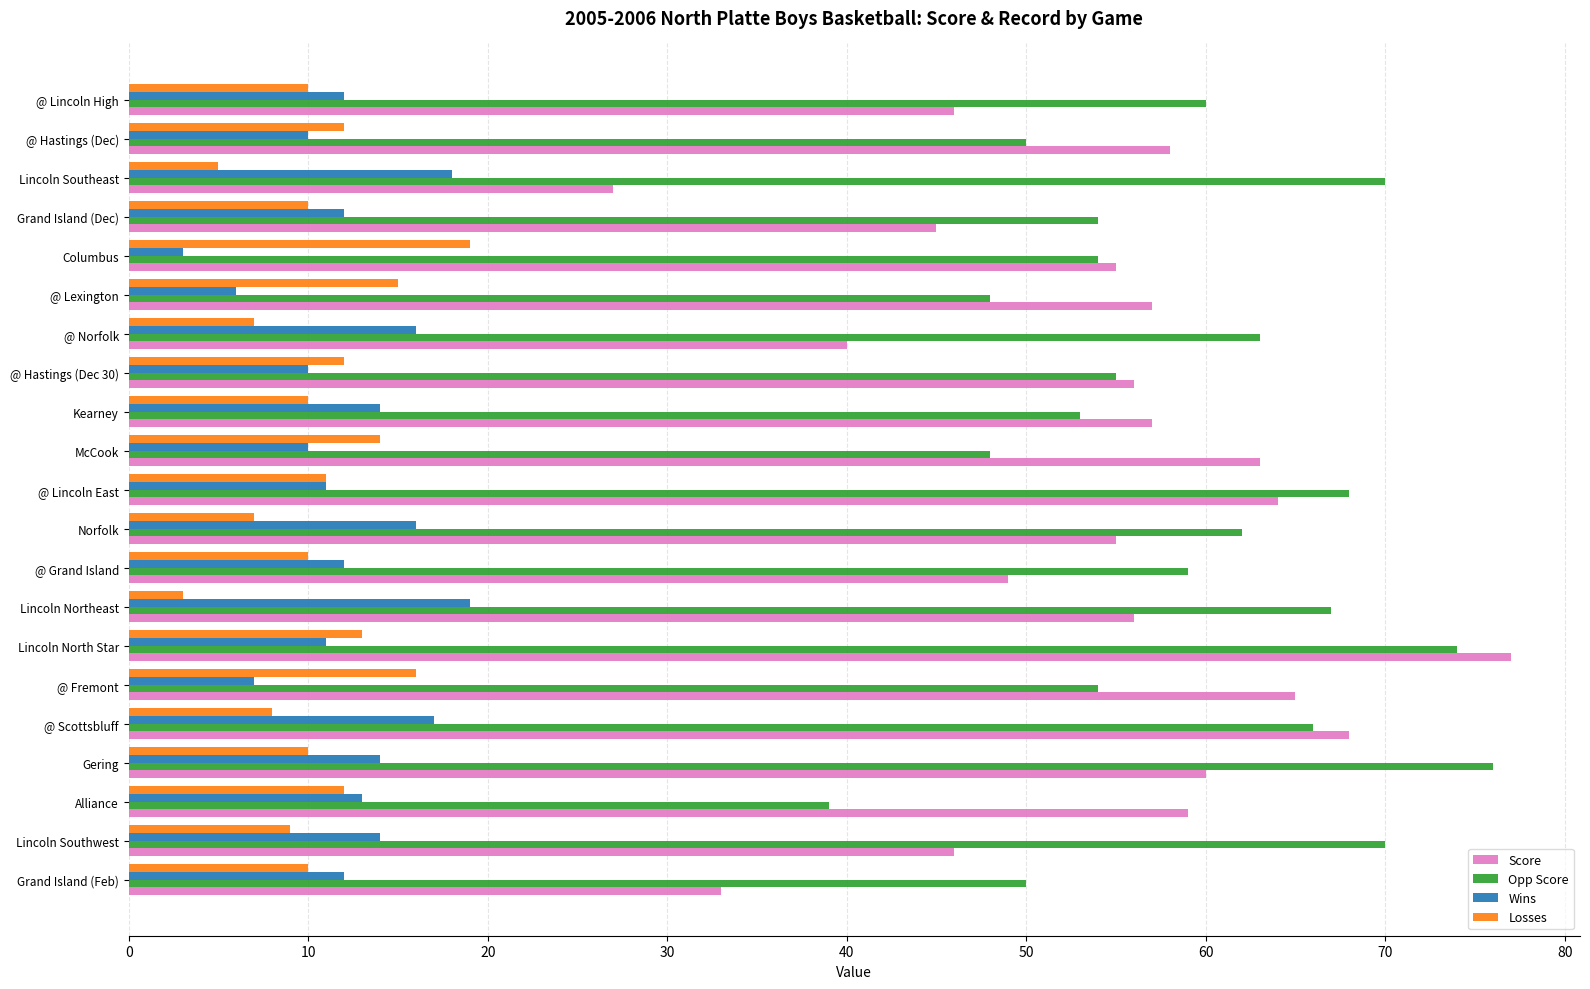

What is the difference between the maximum and second lowest values in the Wins series?

13